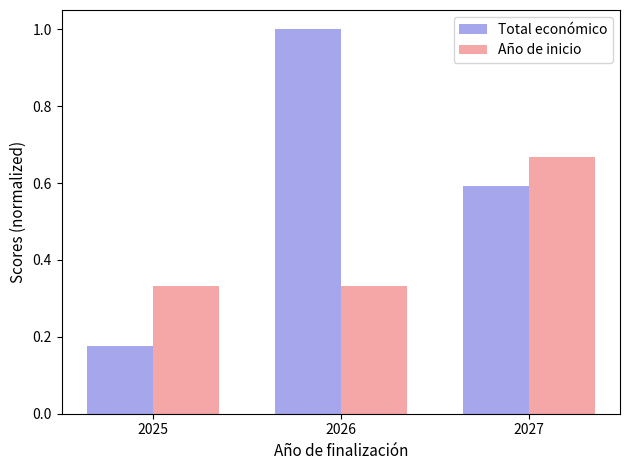

List the series in order of their peak value, lowest first.

Año de inicio, Total económico